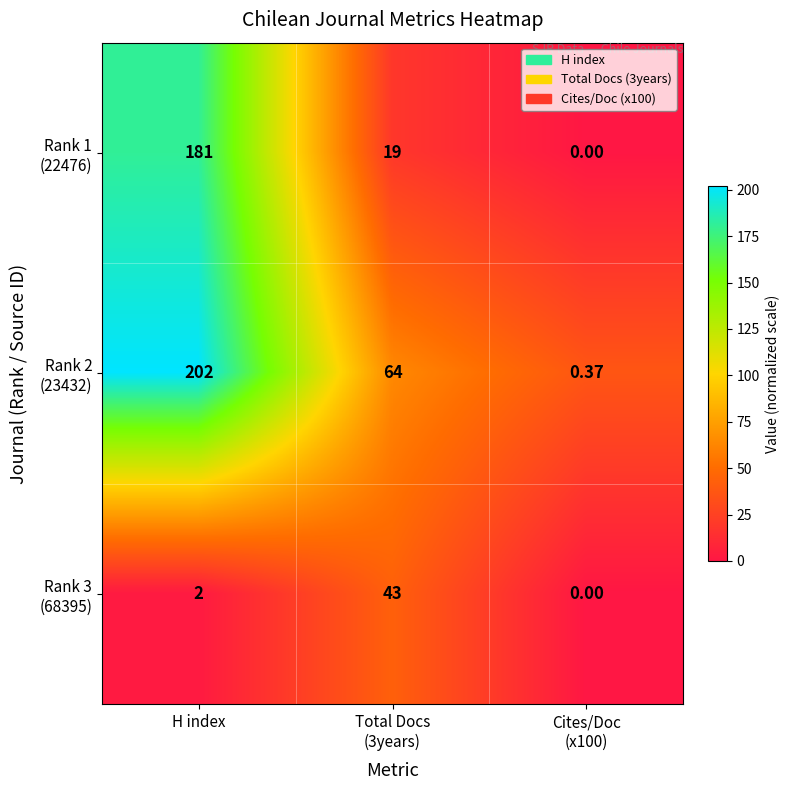

At which category is the sum across all series the highest?

H index